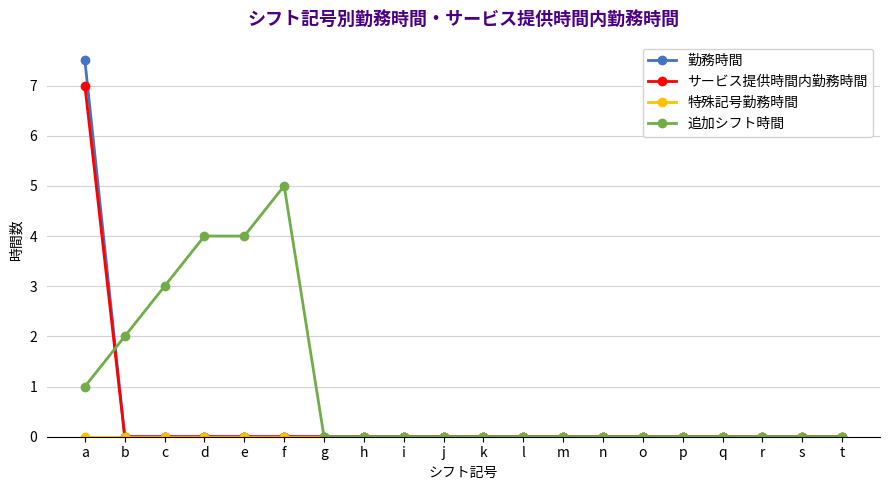

The 勤務時間 series shows 0.0 at h. True or false?

True